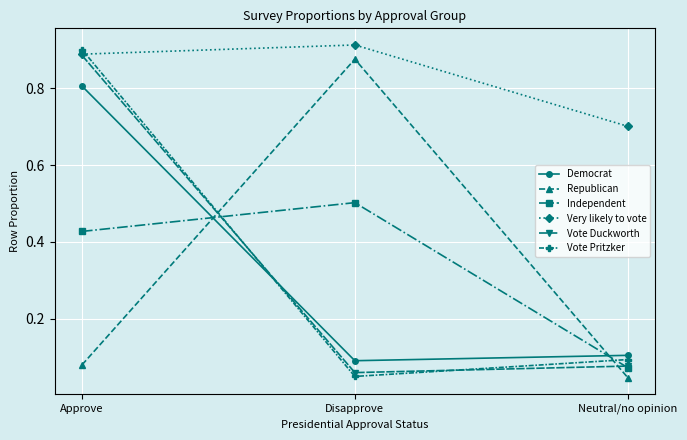

The Republican series shows 0.4 at Disapprove. True or false?

False